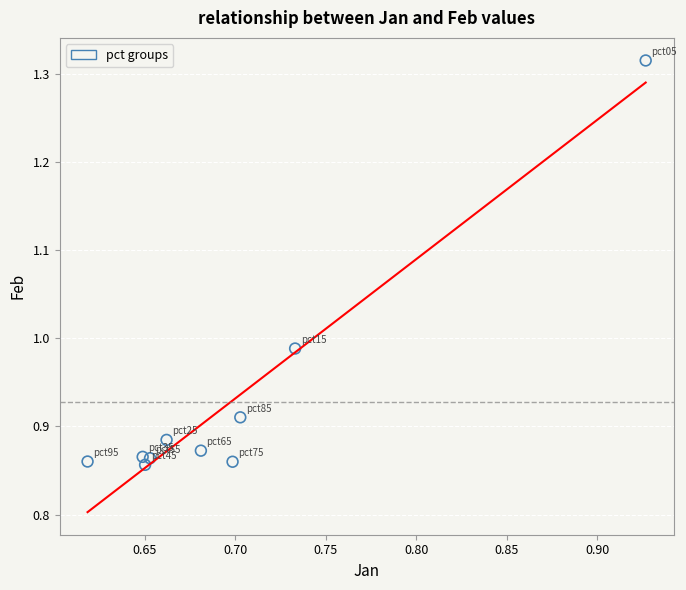

What is the average X value?

0.7